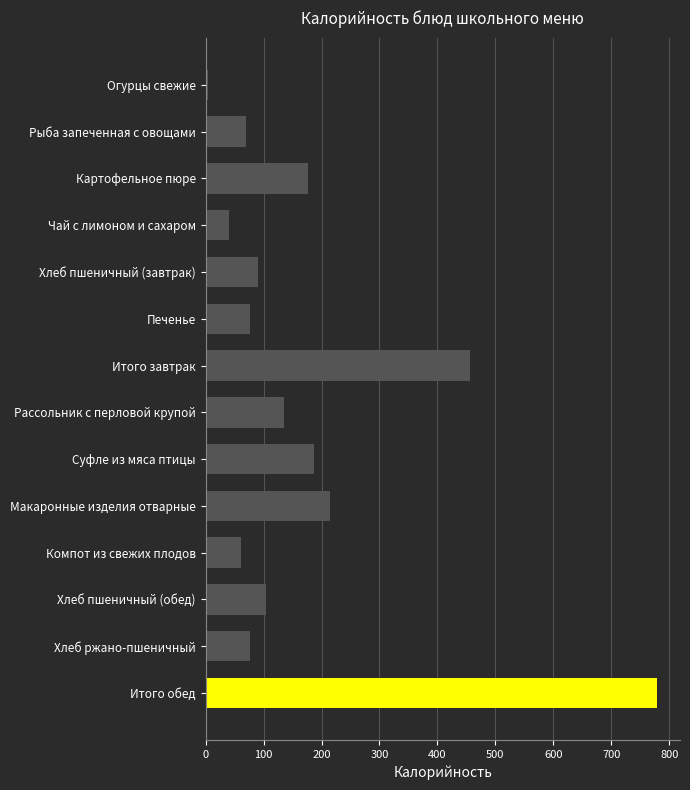

What is the sum of all values?

2471.1